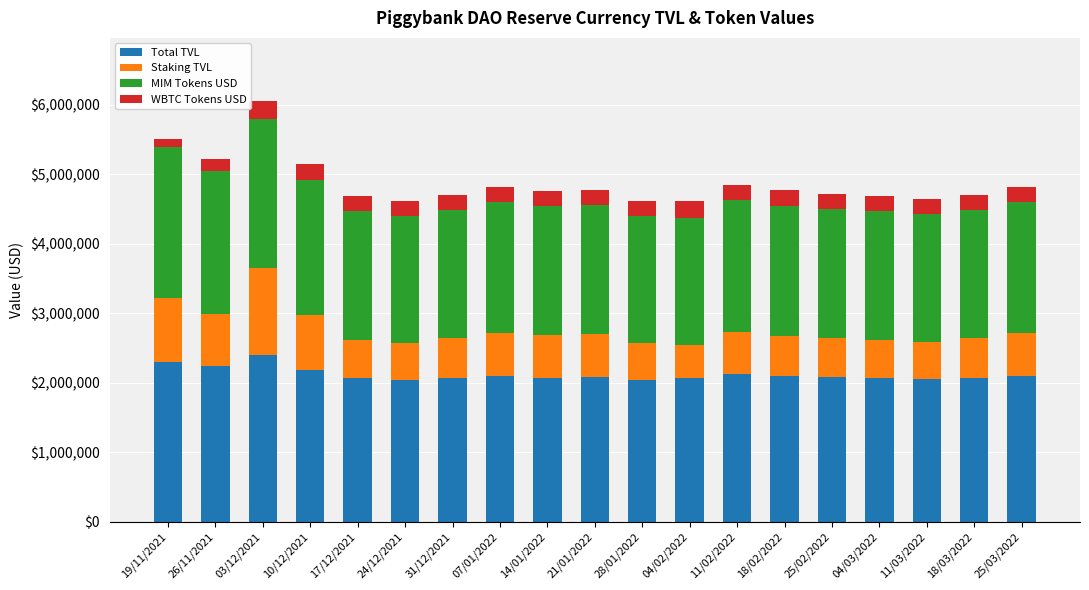

What is the total value across all series at 11/03/2022?

4639079.5